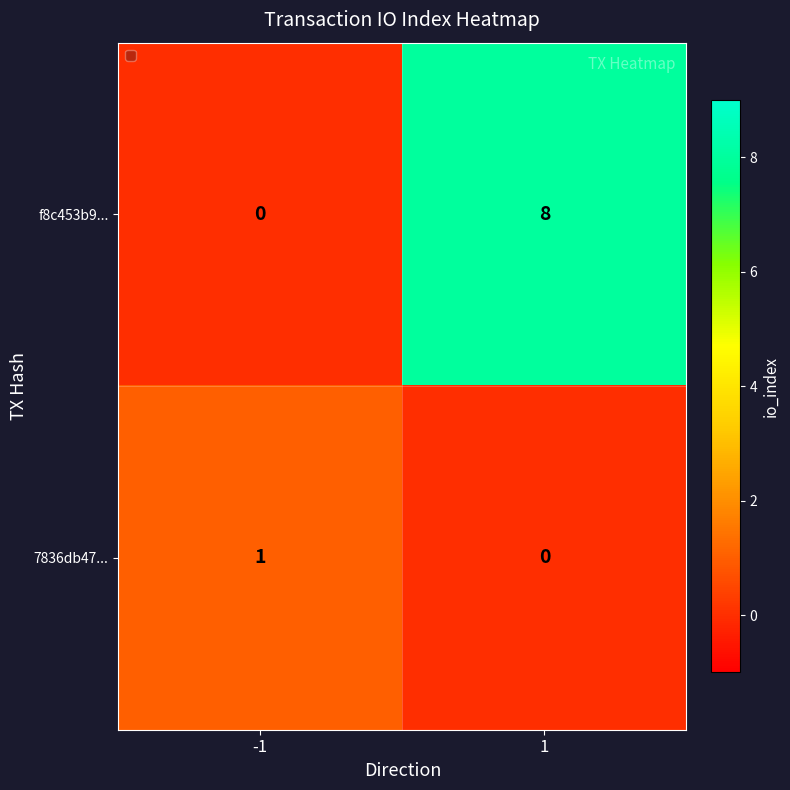

What is the total value across all series at -1?

1